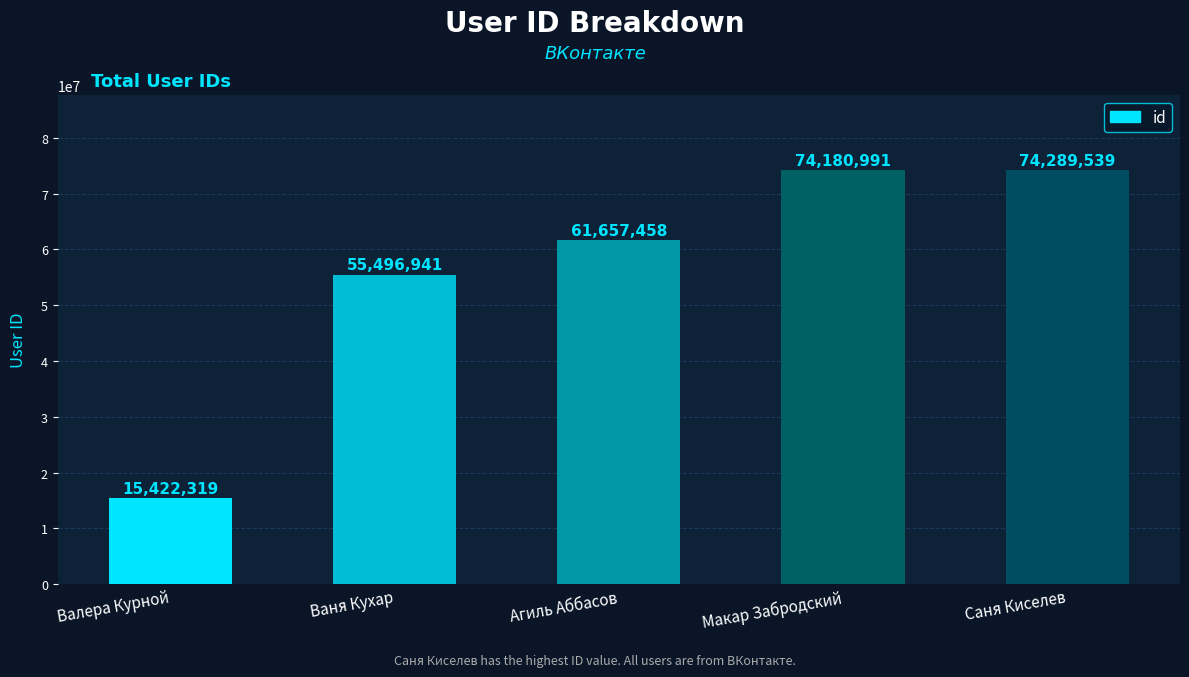

True or false: the data shows 130286993 at Макар Забродский.

False